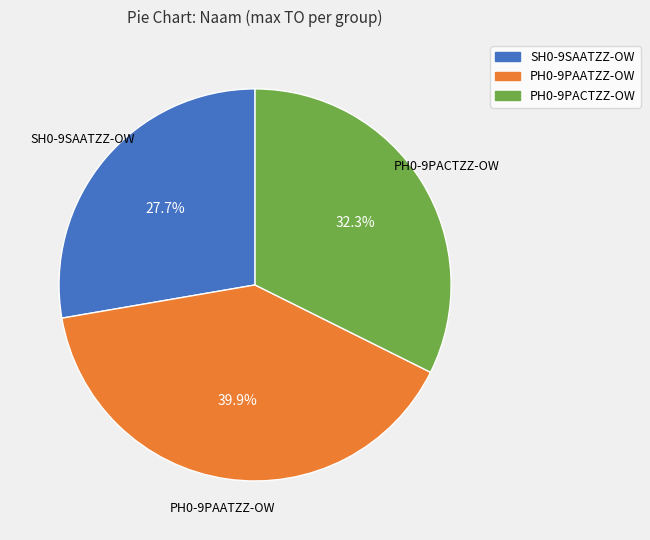

What percentage do PH0-9PAATZZ-OW and SH0-9SAATZZ-OW together represent?

67.7%